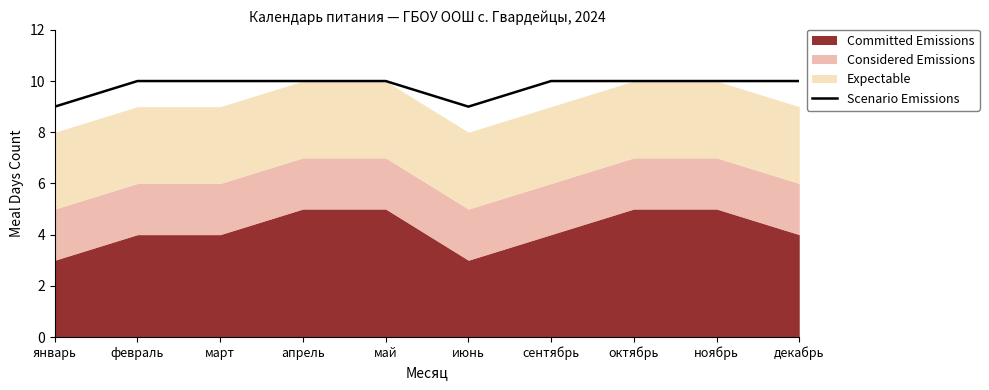

What is the minimum value for Scenario Emissions?

9